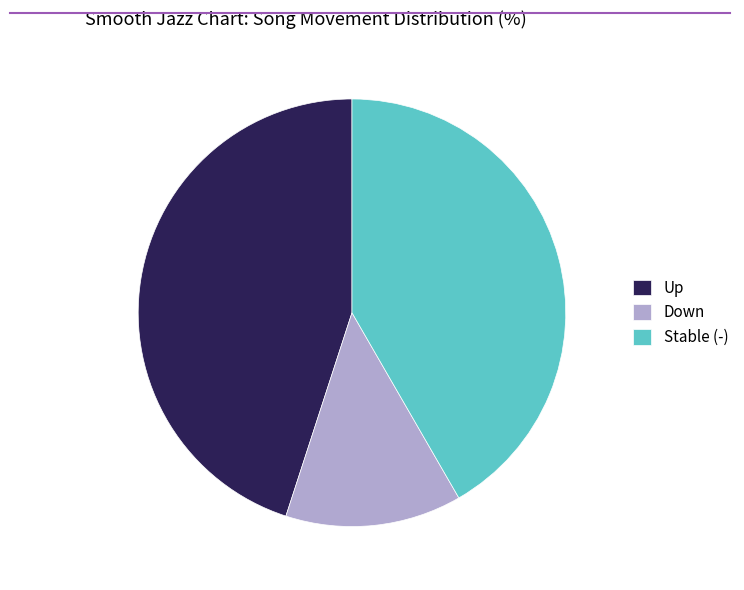

Which slice is the largest?

Up